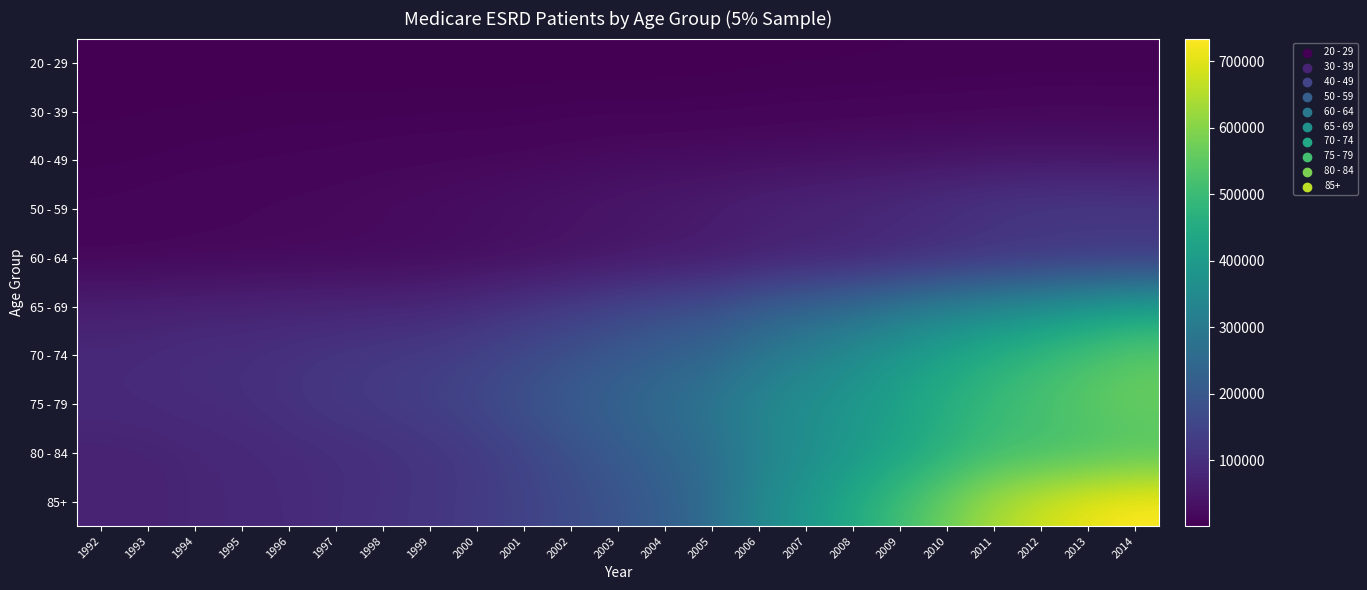

Count the number of categories in the chart.

23